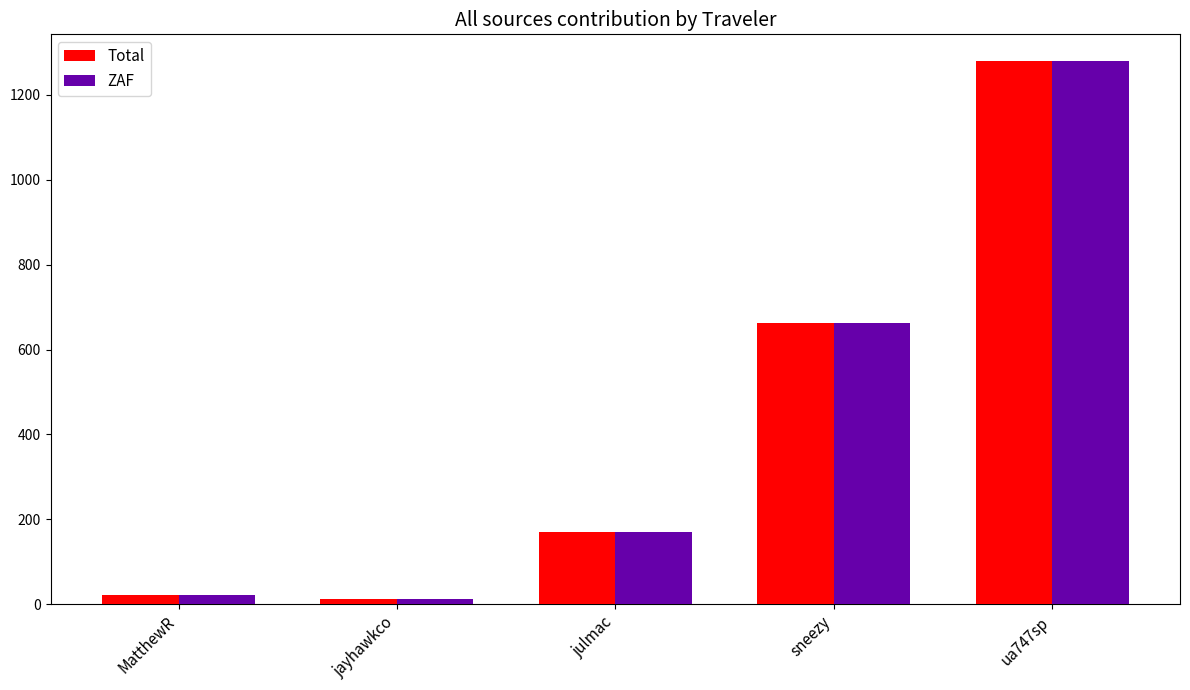

Where is Total nearest to the value 644?

sneezy